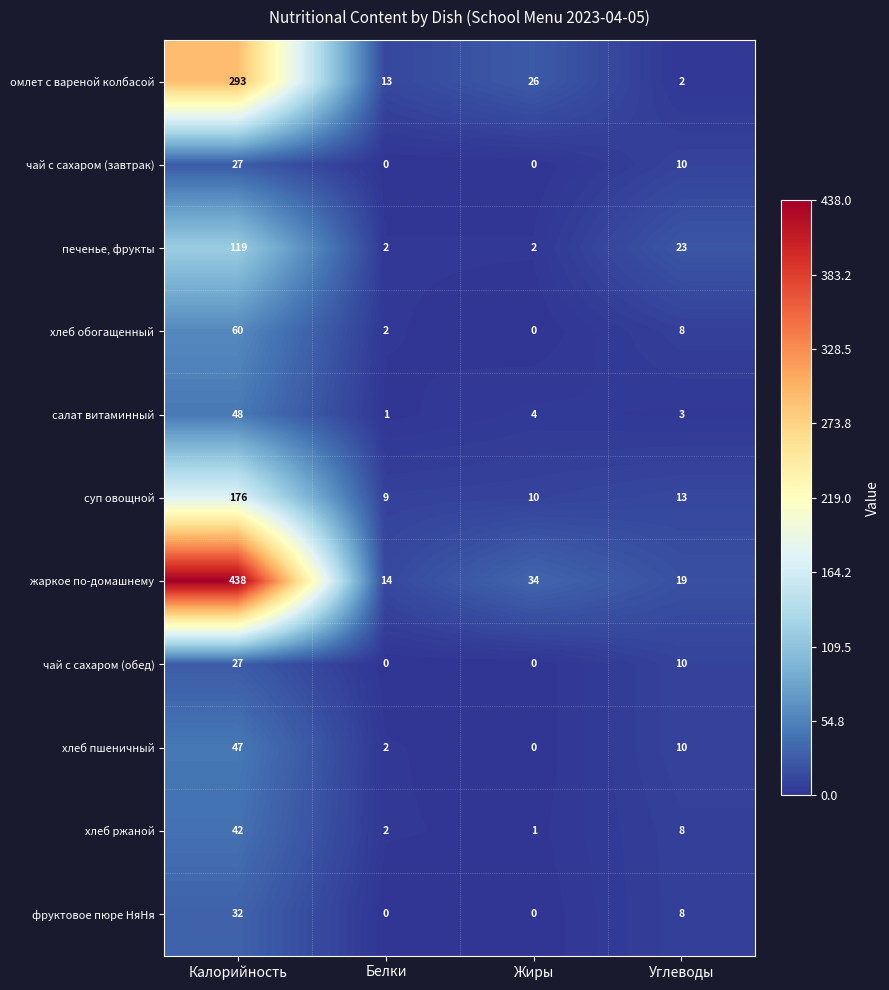

What is the difference between the maximum and minimum values in the хлеб ржаной series?

41